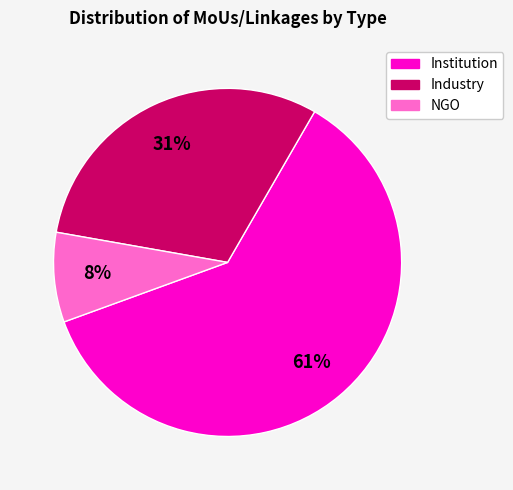

Which slice is the smallest?

NGO